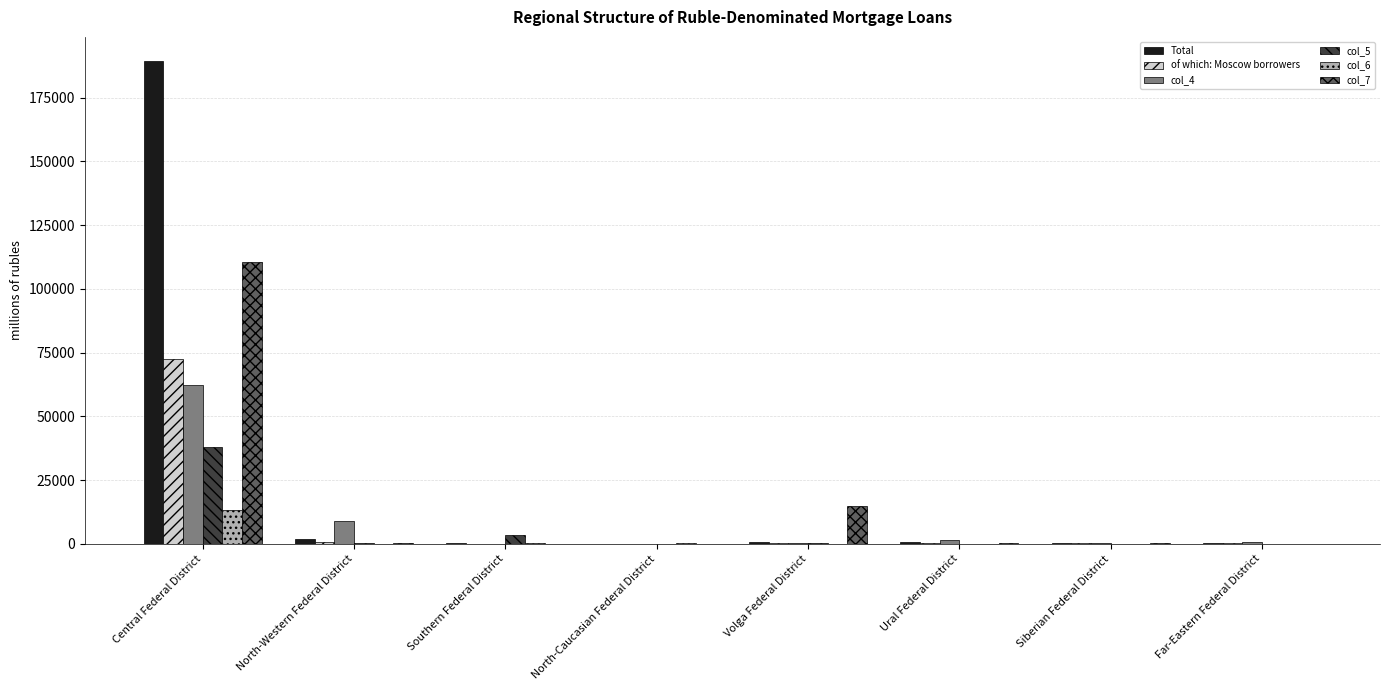

At which category is the sum across all series the highest?

Central Federal District